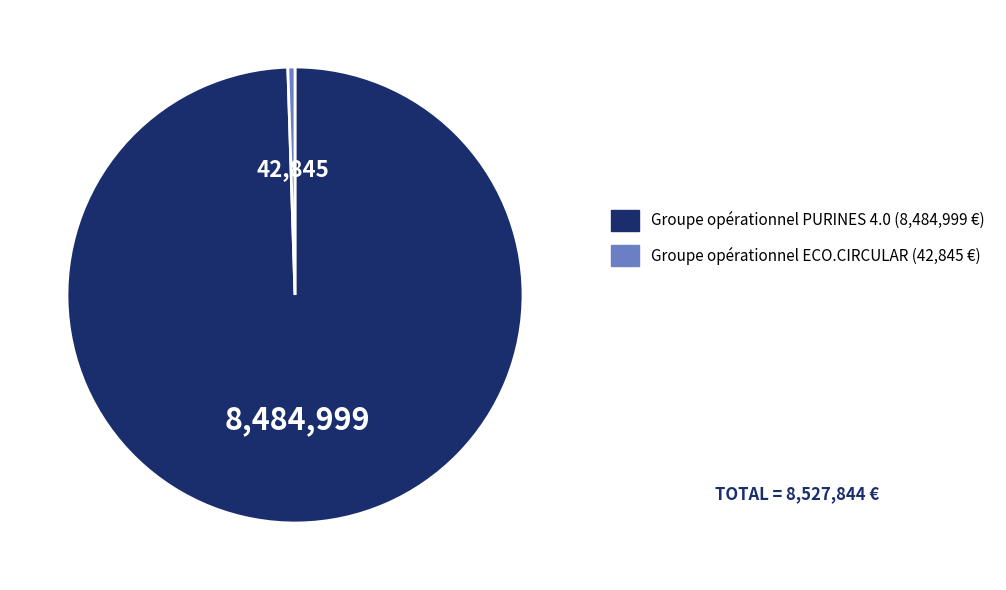

Which slice is the largest?

Groupe opérationnel PURINES 4.0